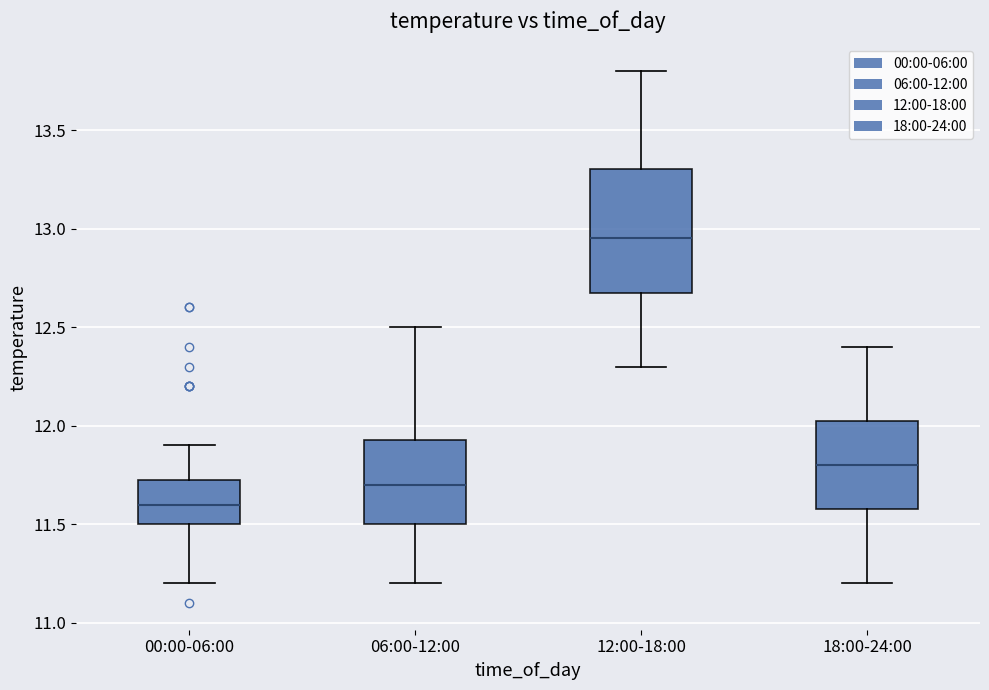

Which box's median line is the highest?

12:00-18:00